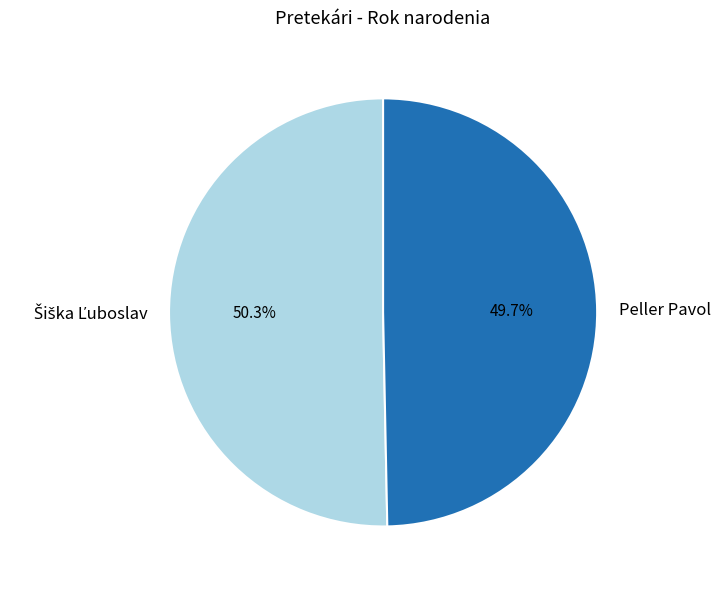

The Peller Pavol slice represents 50% of the pie. True or false?

True